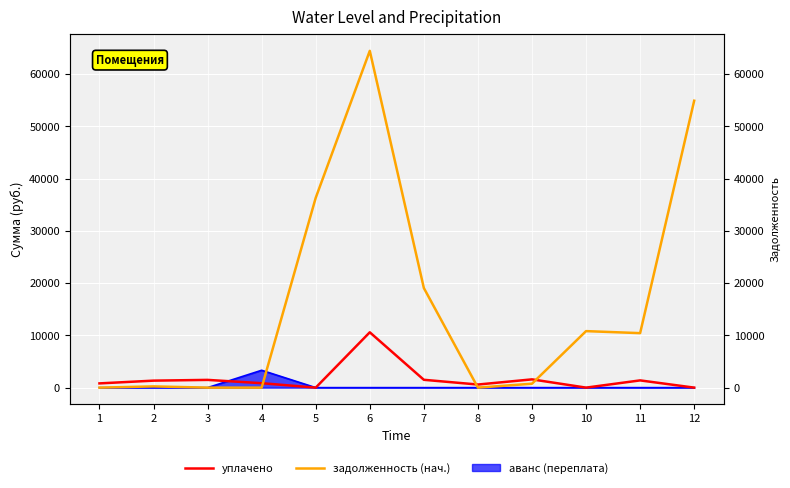

True or false: задолженность (нач.) and уплачено cross at least once.

True